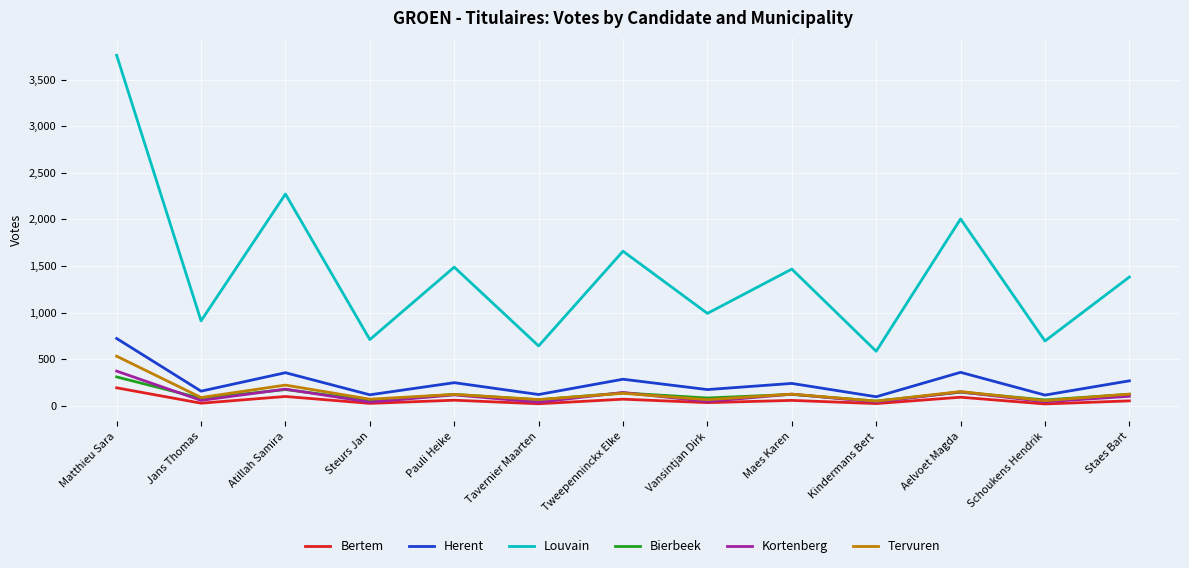

Which series changed the most between Pauli Heike and Schoukens Hendrik?

Louvain